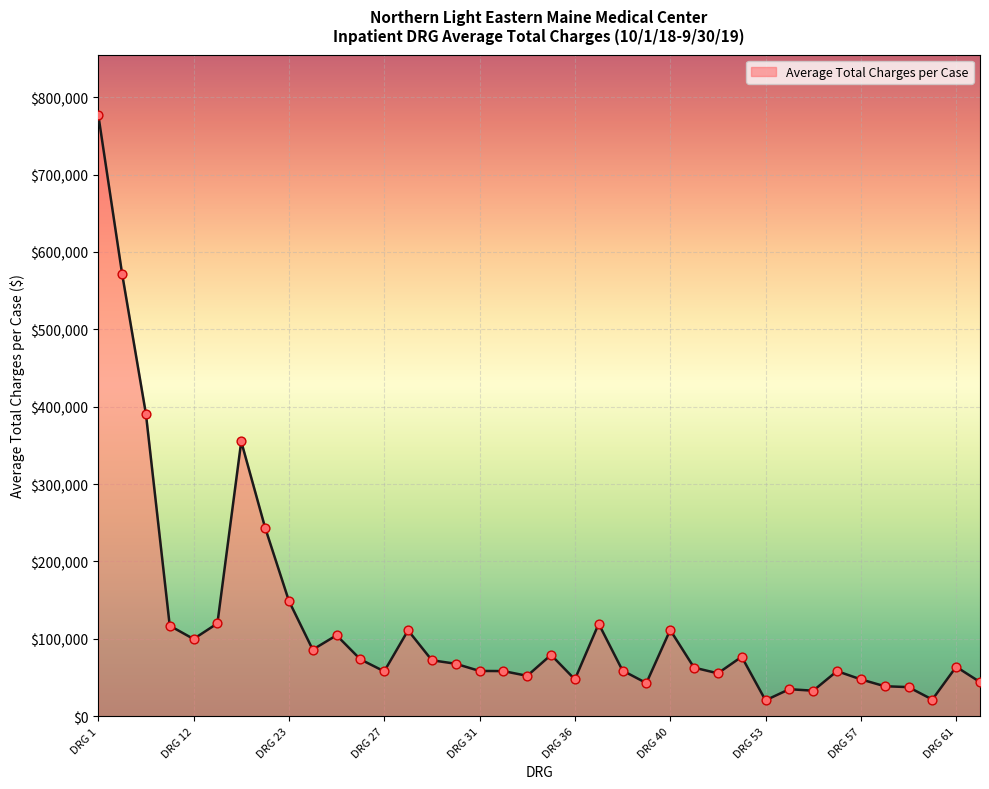

What is the maximum value shown in the chart?

777370